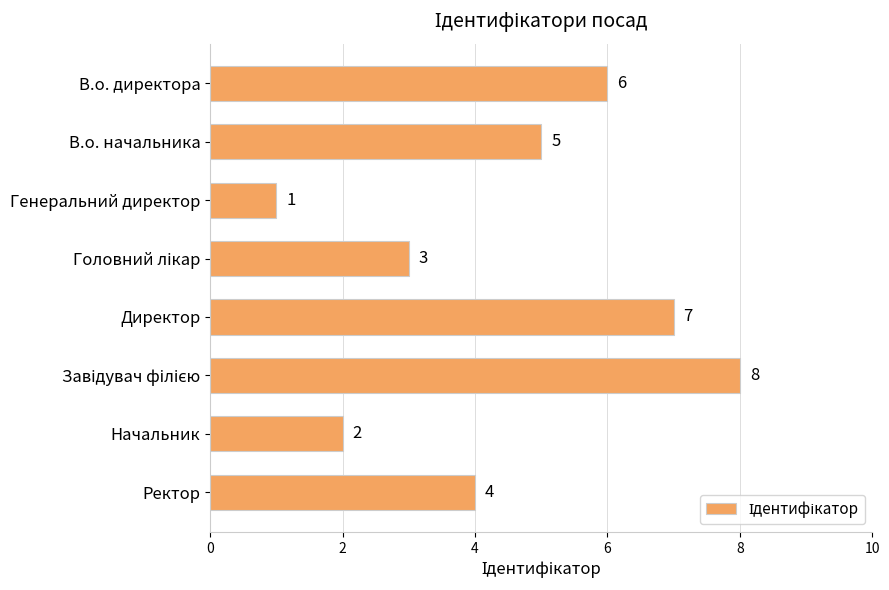

Which has a higher value, Ректор or В.о. начальника?

В.о. начальника